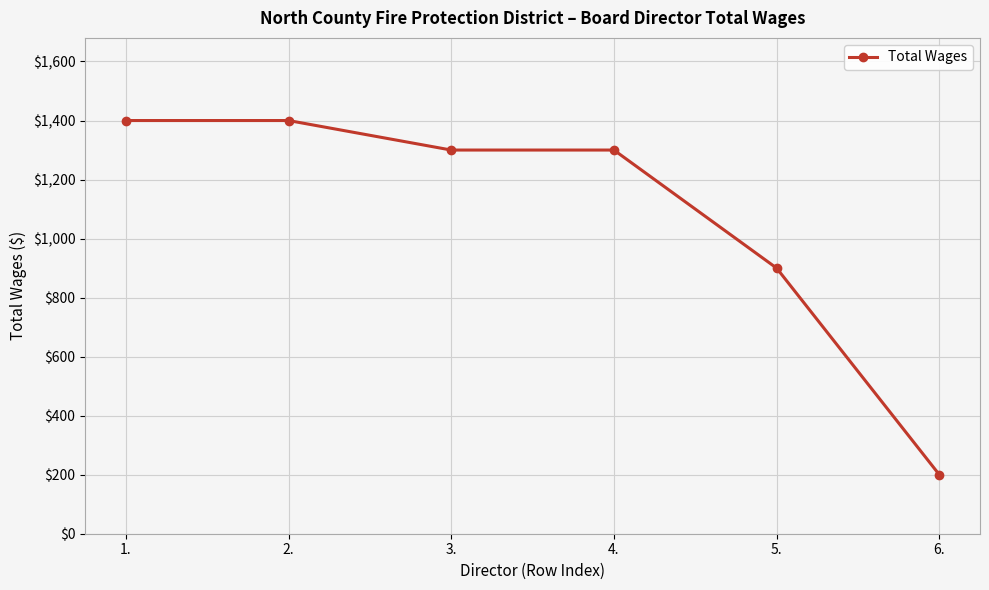

Is it true that the value at 4. is 2166?

False